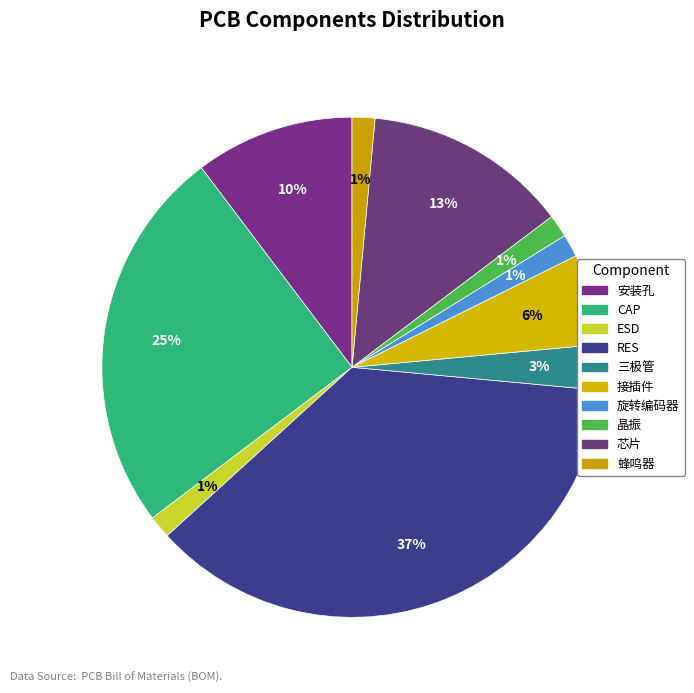

True or false: 安装孔 accounts for 1% of the total.

False